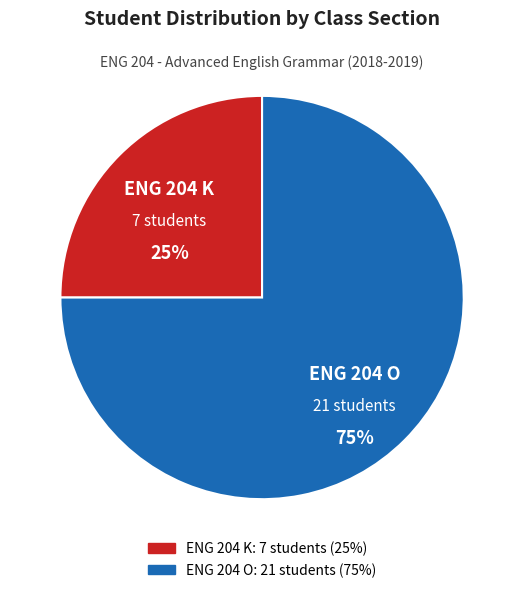

How many slices are in this pie chart?

2